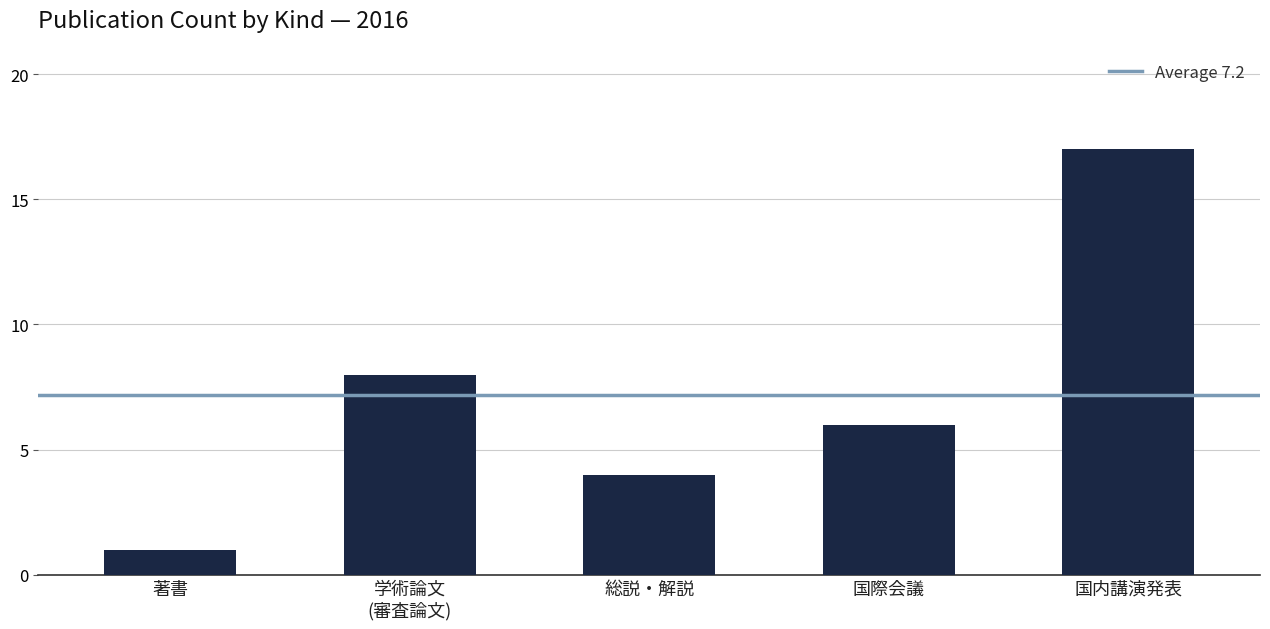

Rank the categories by value from lowest to highest.

著書, 総説・解説, 国際会議, 学術論文
(審査論文), 国内講演発表